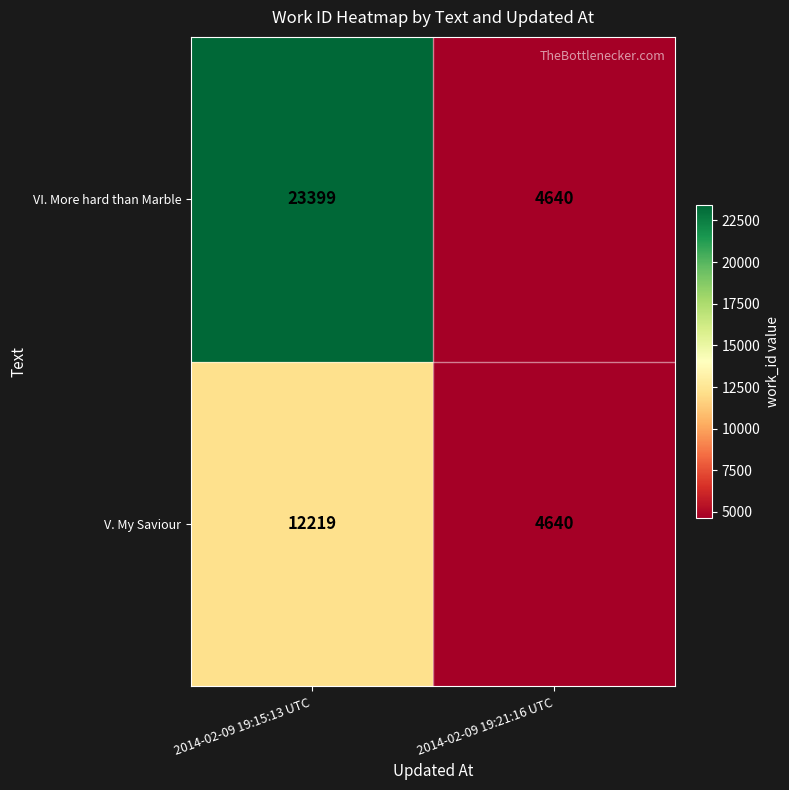

What is the sum of all VI. More hard than Marble values?

28039